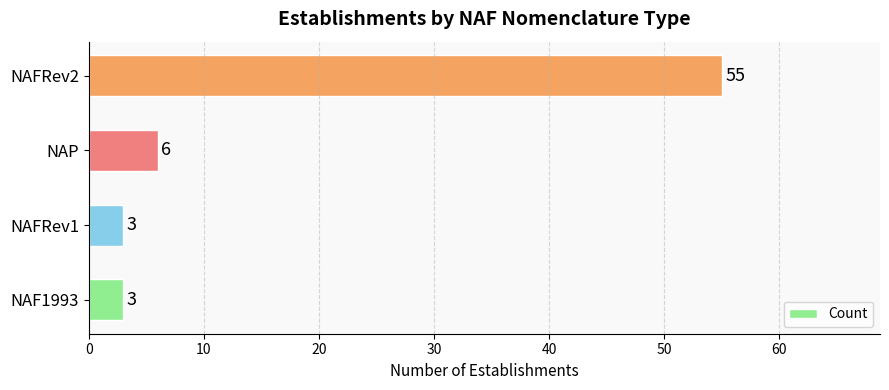

What is the change in value from NAF1993 to NAFRev2?

+52